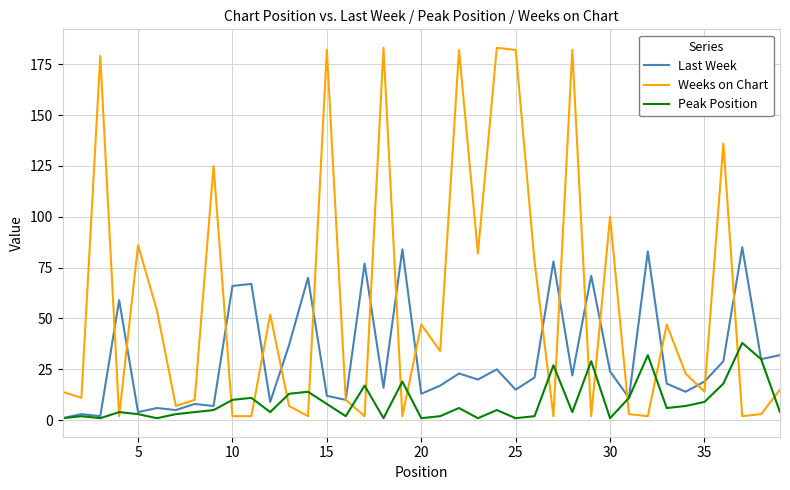

What is the highest value of the Last Week series?

85